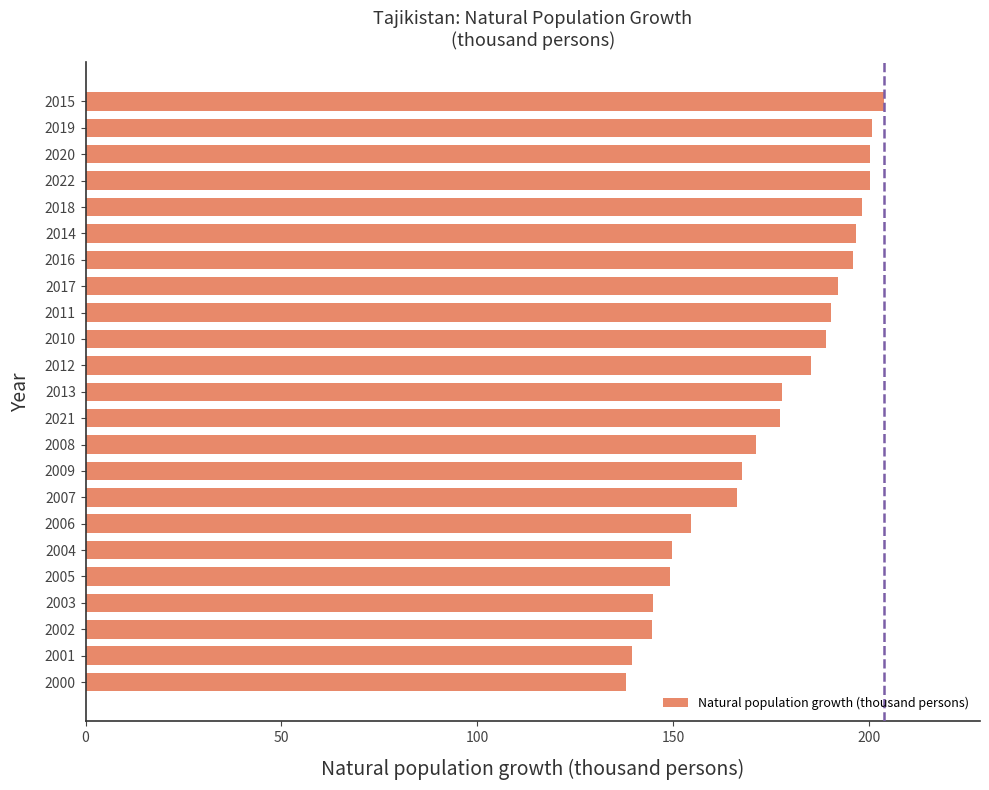

What is the average value?

175.4